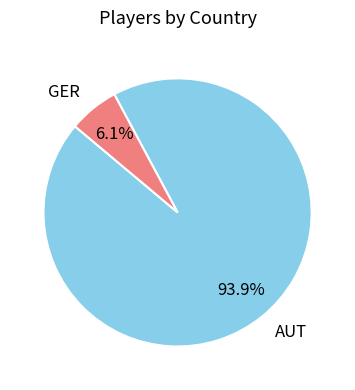

Rank the categories by value from highest to lowest.

AUT, GER